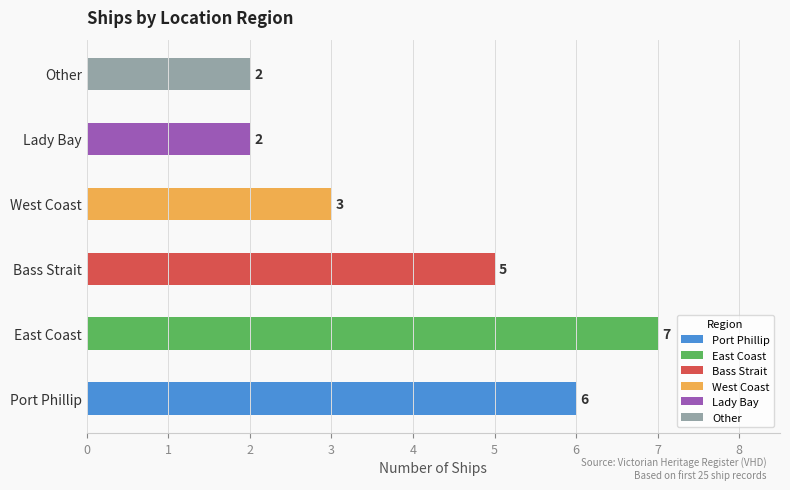

What is the change in value from East Coast to Lady Bay?

-5